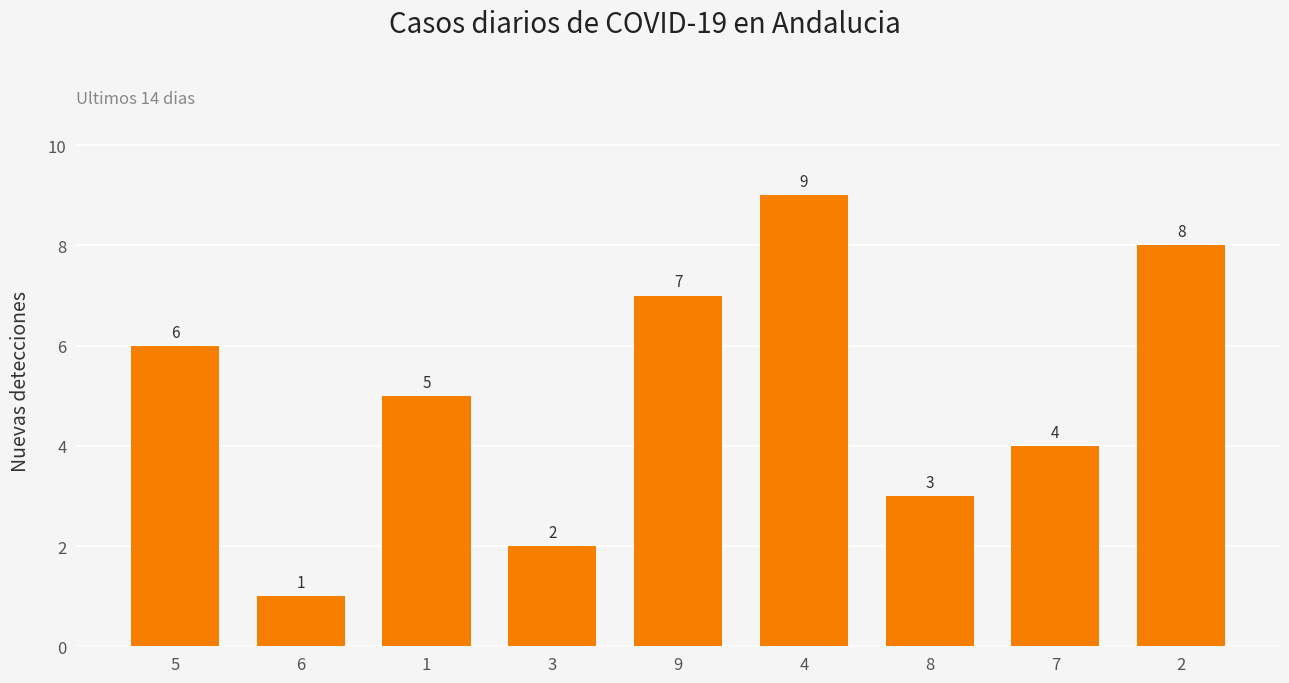

How many values are between 3 and 7?

5